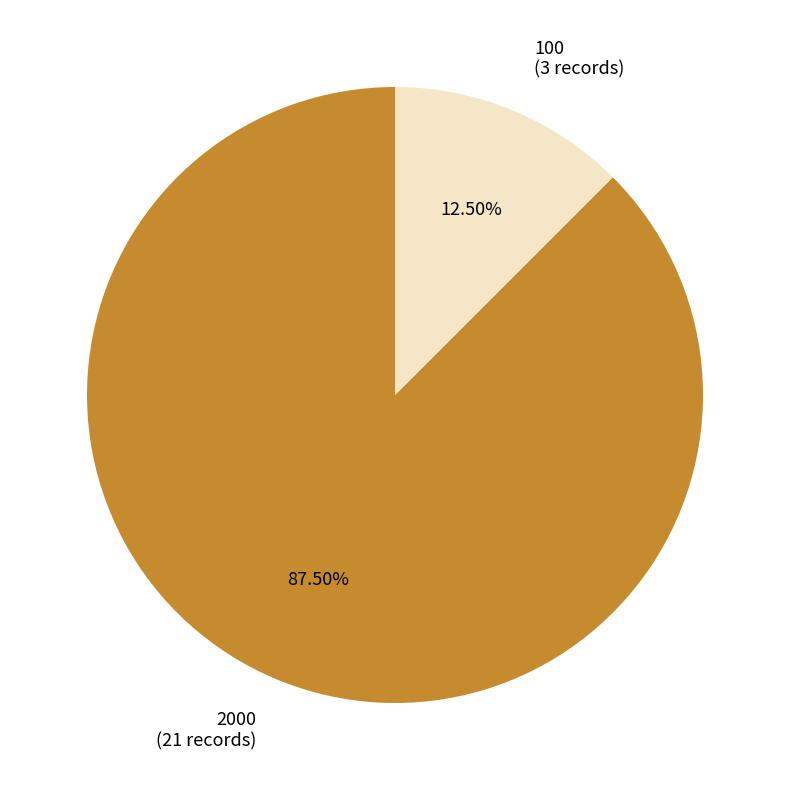

Count the number of slices in the pie.

2